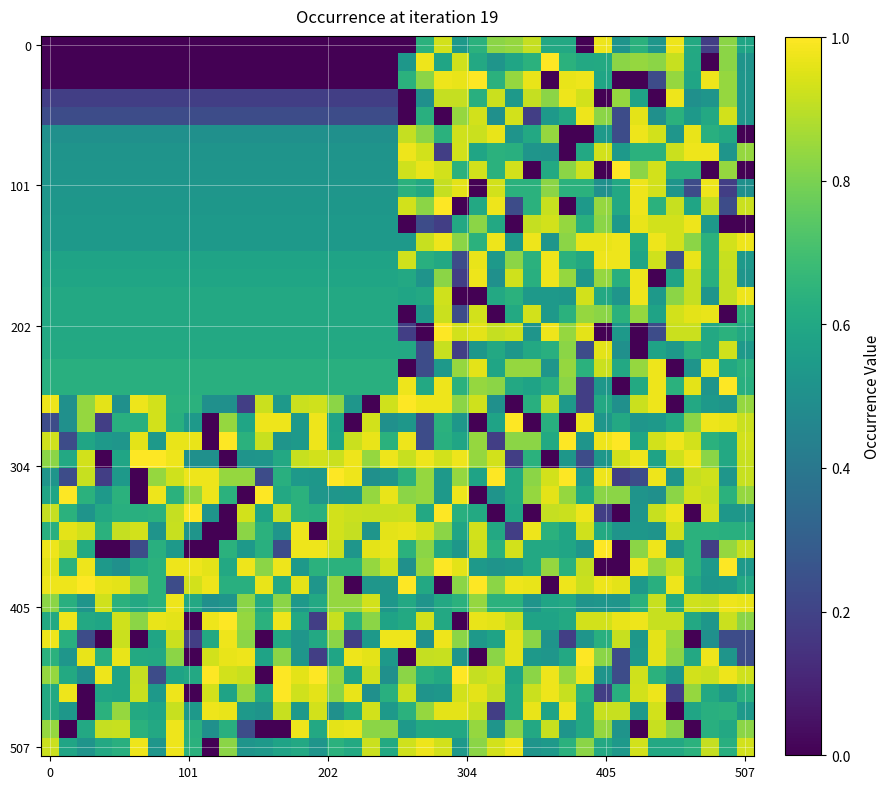

At how many categories does at least one series exceed 0?

40